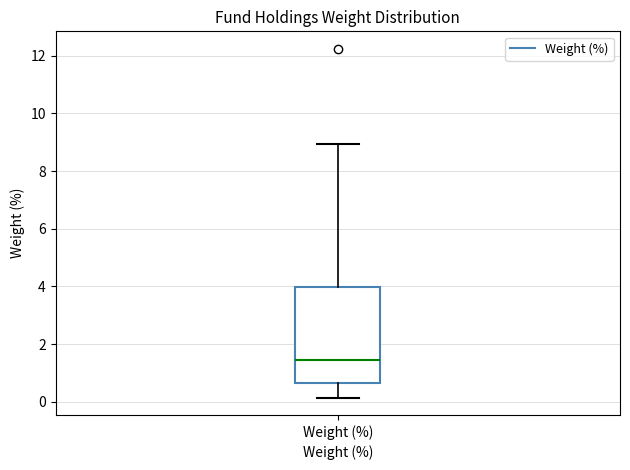

Transcribe this box plot: give where the median line is, the range the box spans, and where the two whiskers end, as read against the y-axis. The values are not printed on the chart, so give them approximately, as read against the axis.

median 1.4, box 0.6 to 4.0, whiskers 0.2 to 9.0